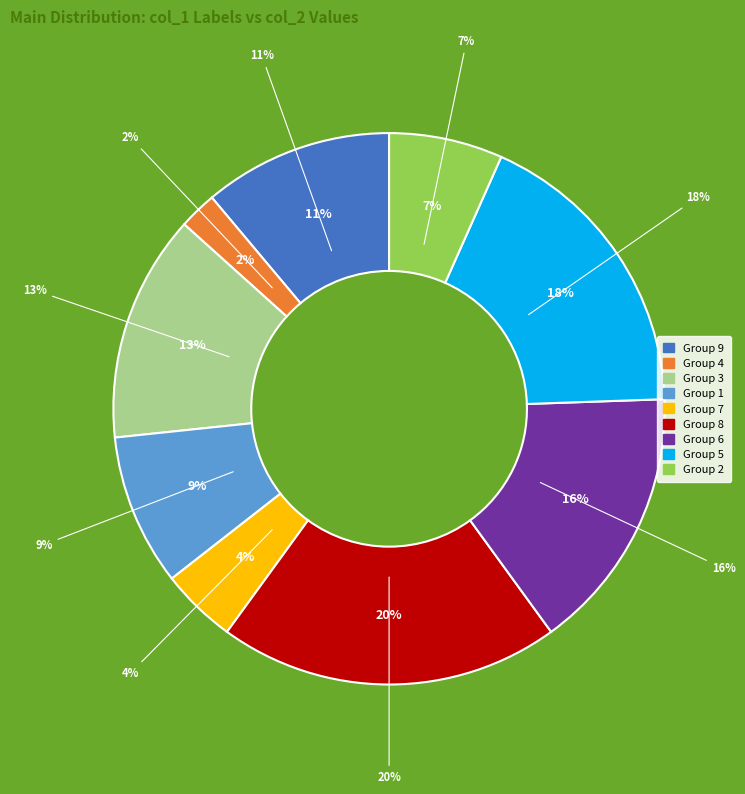

Which category has the smallest portion of the pie?

4